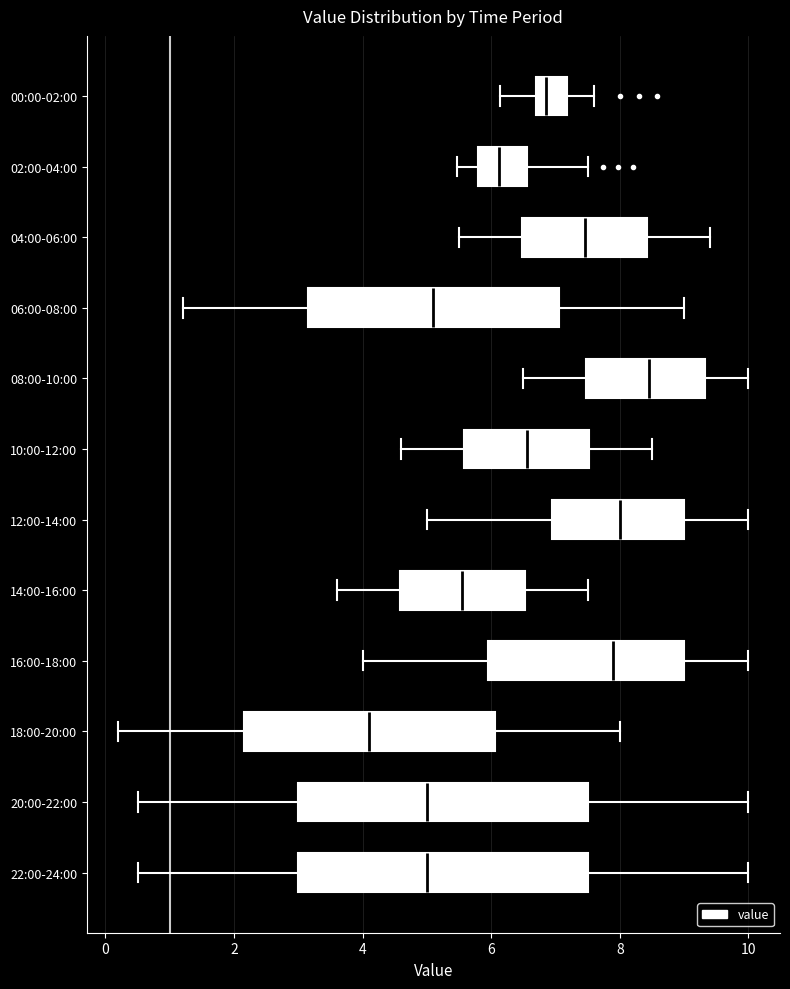

Reading bottom to top, read every box against the x-axis: the position of its median line, the range the box covers, and the ends of its whiskers. The values are not printed on the chart, so give them approximately, as read against the axis.

22:00-24:00: median 5.0, box 3.0 to 7.6, whiskers 0.6 to 10.0
20:00-22:00: median 5.0, box 3.0 to 7.6, whiskers 0.6 to 10.0
18:00-20:00: median 4.2, box 2.2 to 6.0, whiskers 0.2 to 8.0
16:00-18:00: median 8.0, box 6.0 to 9.0, whiskers 4.0 to 10.0
14:00-16:00: median 5.6, box 4.6 to 6.6, whiskers 3.6 to 7.6
12:00-14:00: median 8.0, box 7.0 to 9.0, whiskers 5.0 to 10.0
10:00-12:00: median 6.6, box 5.6 to 7.6, whiskers 4.6 to 8.6
08:00-10:00: median 8.4, box 7.4 to 9.4, whiskers 6.6 to 10.0
06:00-08:00: median 5.2, box 3.2 to 7.0, whiskers 1.2 to 9.0
04:00-06:00: median 7.4, box 6.4 to 8.4, whiskers 5.6 to 9.4
02:00-04:00: median 6.2, box 5.8 to 6.6, whiskers 5.4 to 7.6
00:00-02:00: median 6.8, box 6.6 to 7.2, whiskers 6.2 to 7.6